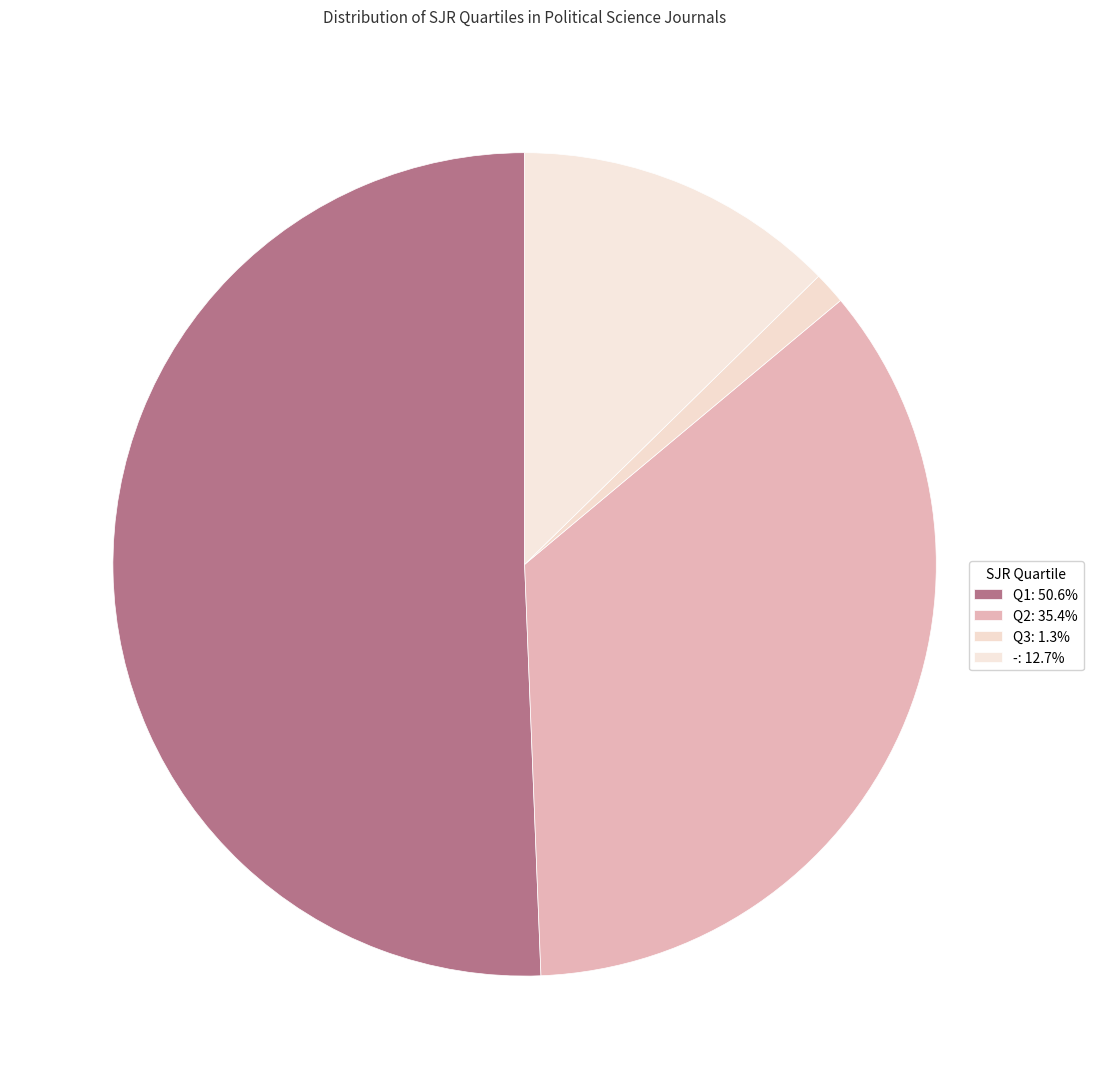

Rank the categories by value from lowest to highest.

Q3, -, Q2, Q1